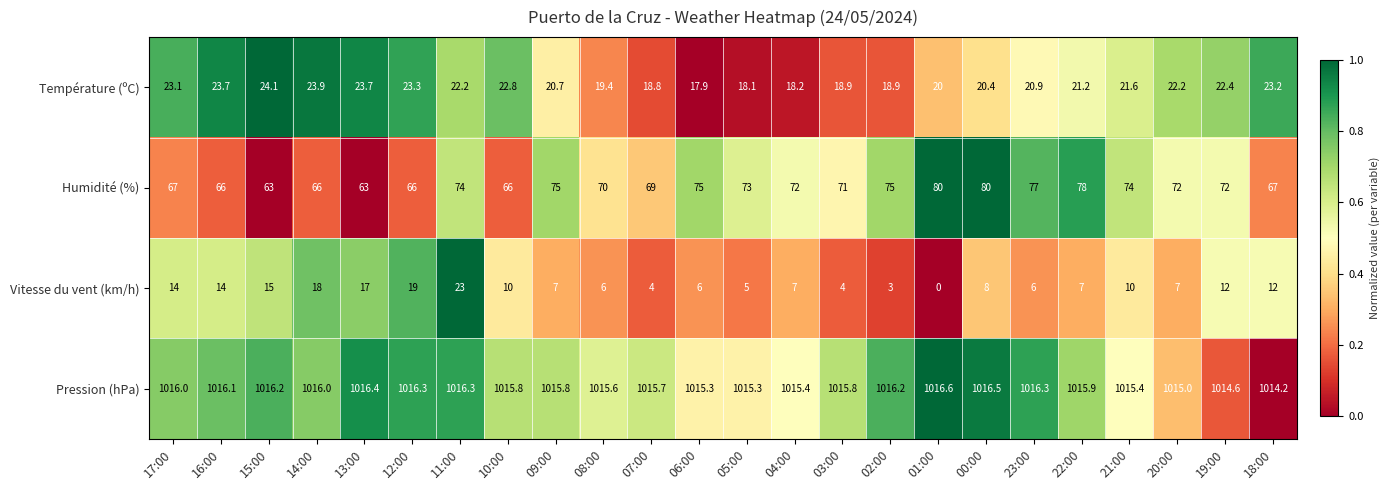

How many categories are shown in the chart?

24